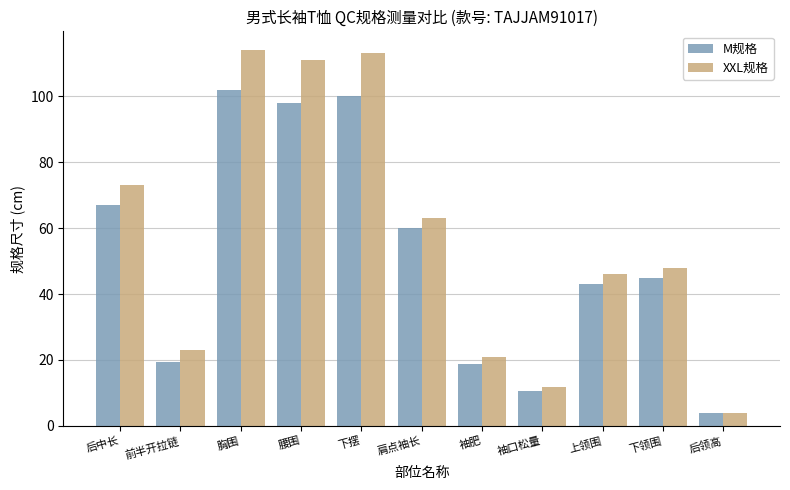

Is the value of XXL规格 at 后中长 greater than the value of M规格 at 上领围?

Yes